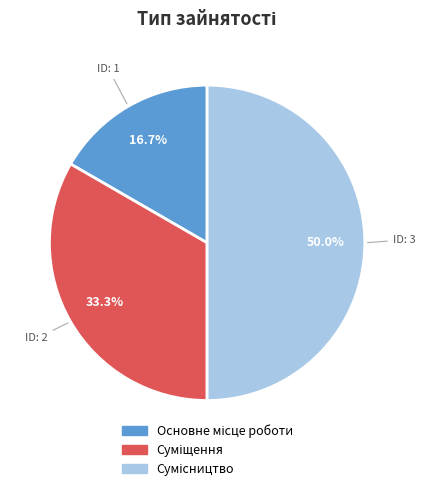

How many segments does this pie chart have?

3